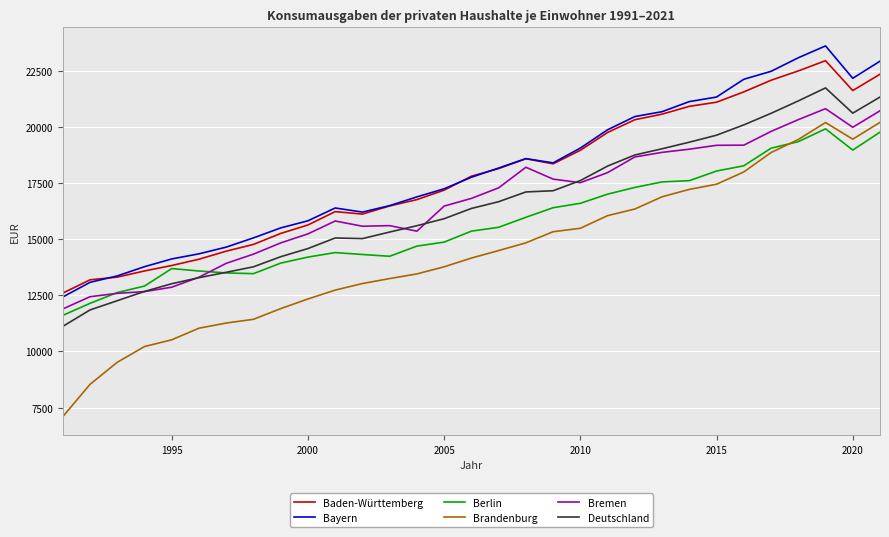

What is the greatest value displayed?

23598